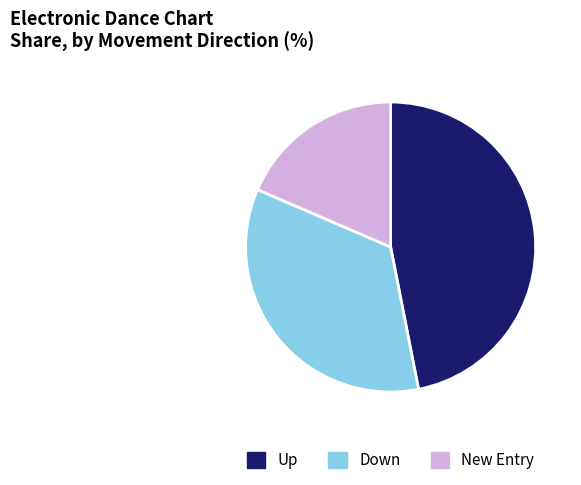

What is the ratio of the value at Down to the value at Up?

0.7